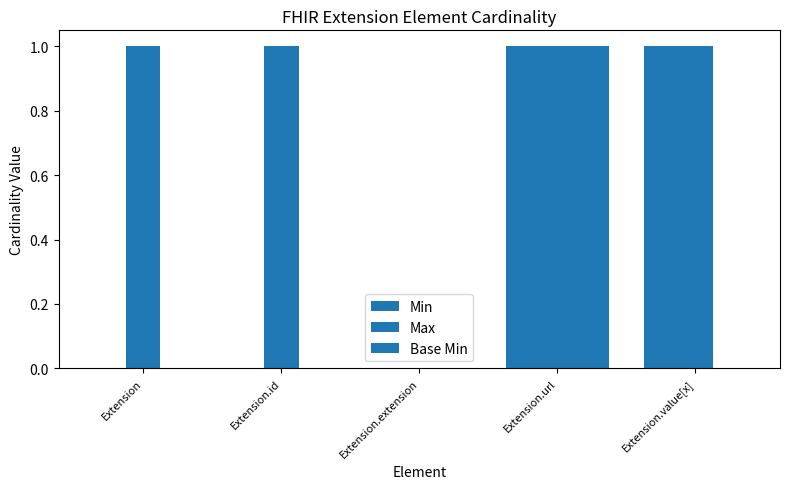

Reading right to left, what are all the values shown in this chart?

Min: Extension.value[x]=1	Extension.url=1	Extension.extension=0	Extension.id=0	Extension=0
Max: Extension.value[x]=1	Extension.url=1	Extension.extension=0	Extension.id=1	Extension=1
Base Min: Extension.value[x]=0	Extension.url=1	Extension.extension=0	Extension.id=0	Extension=0